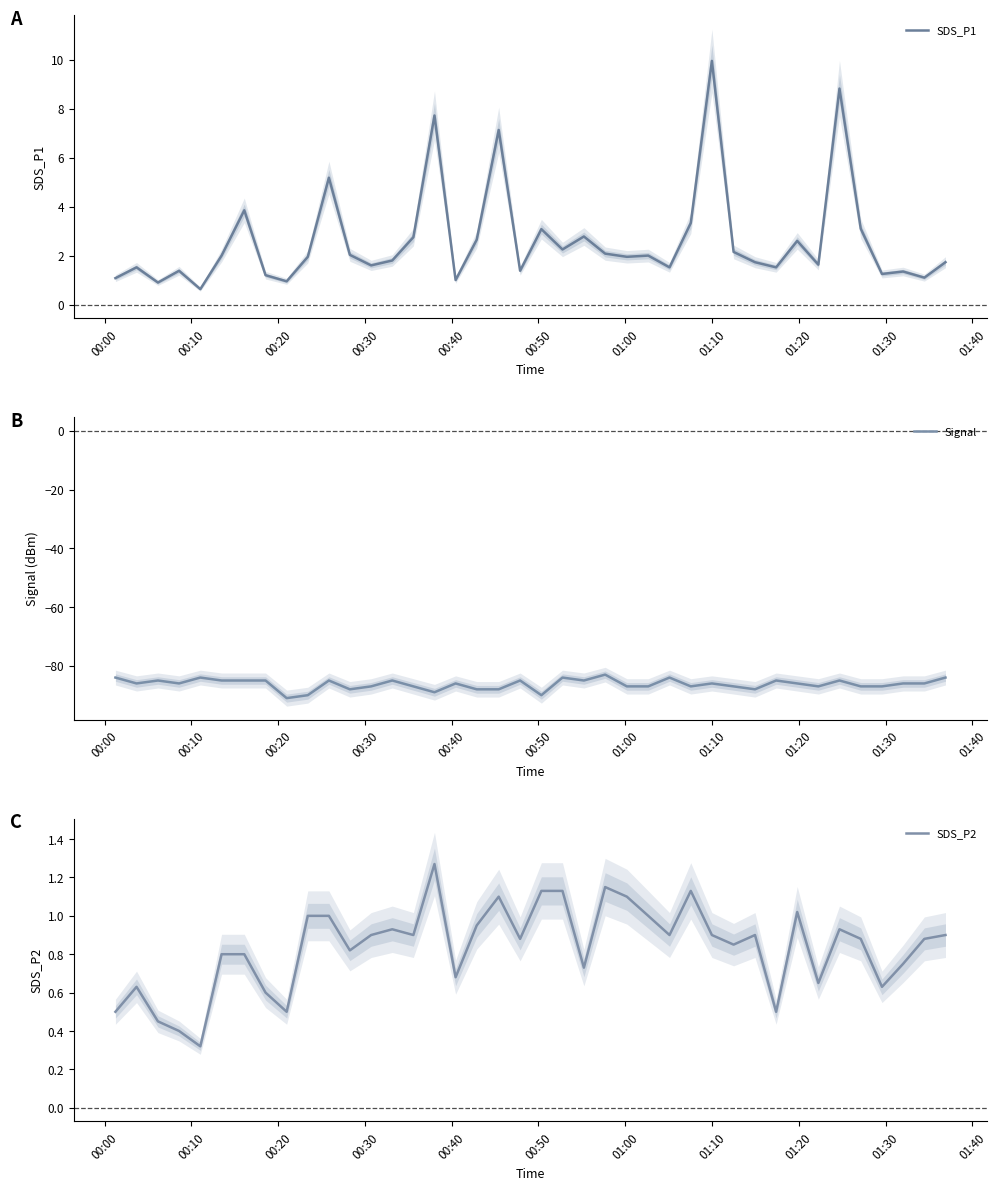

List the series in order of their peak value, highest first.

SDS_P1, SDS_P2, Signal